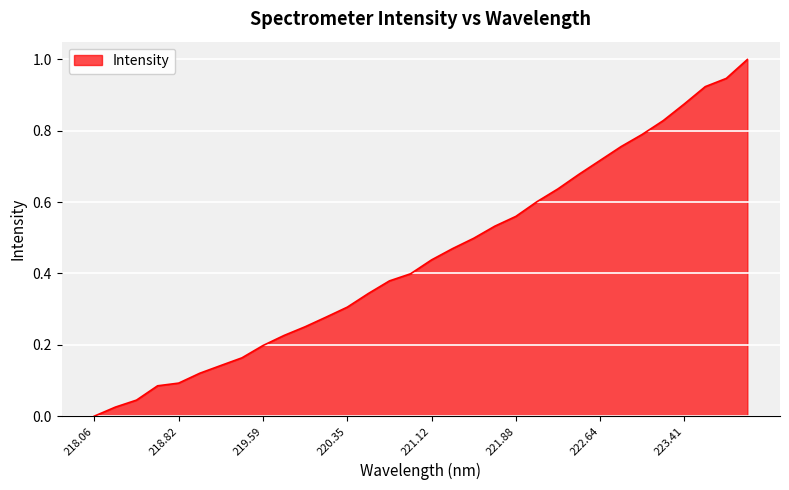

What is the difference between the maximum and minimum values?

1.0